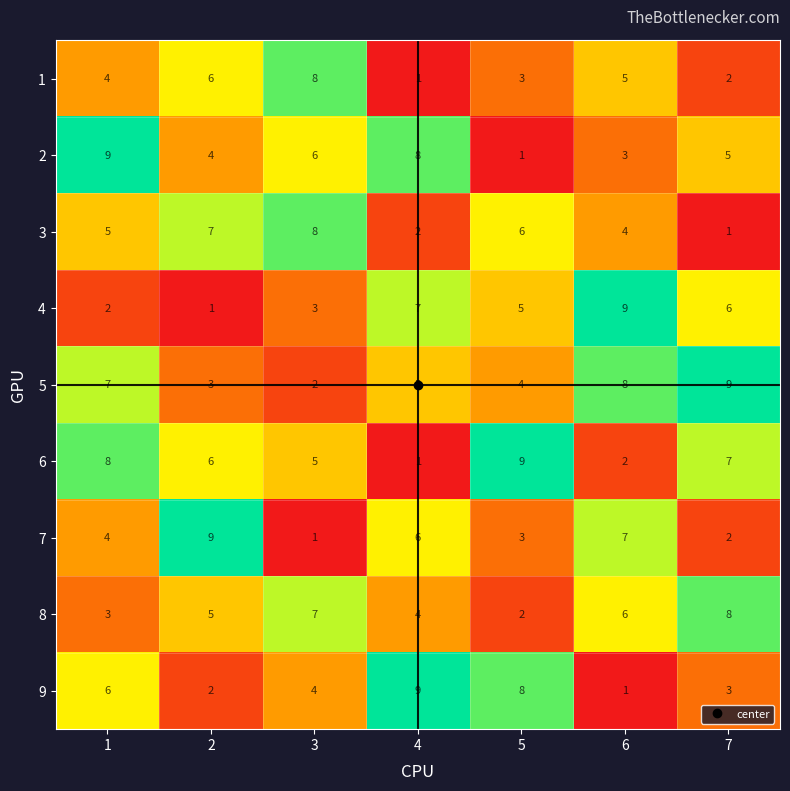

Between 2 and 4, which series saw the biggest shift?

9